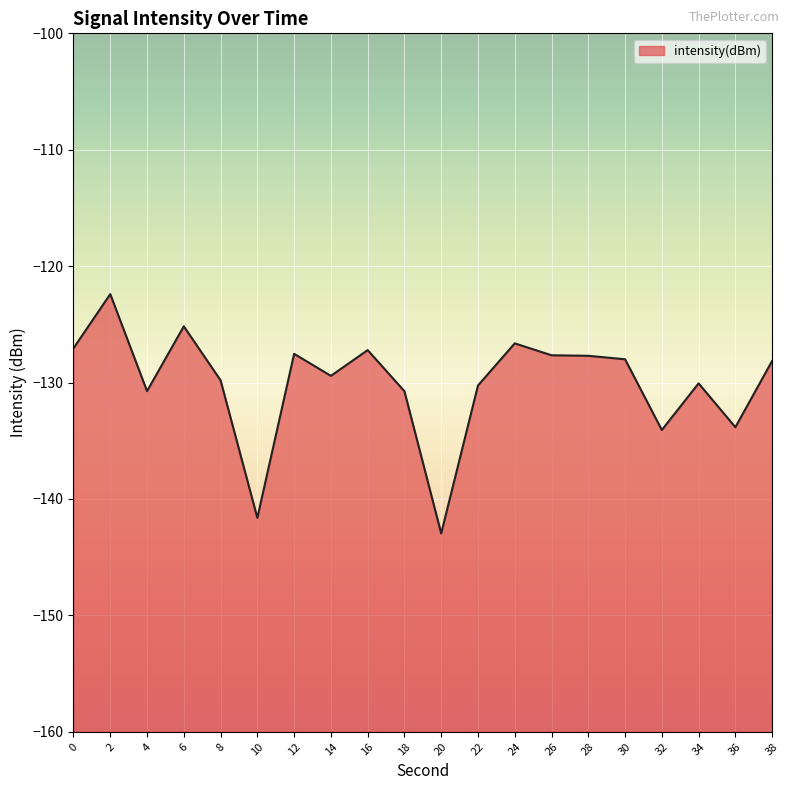

List the labels in order of value, largest first.

2, 6, 24, 0, 16, 12, 26, 28, 30, 38, 14, 8, 34, 22, 4, 18, 36, 32, 10, 20